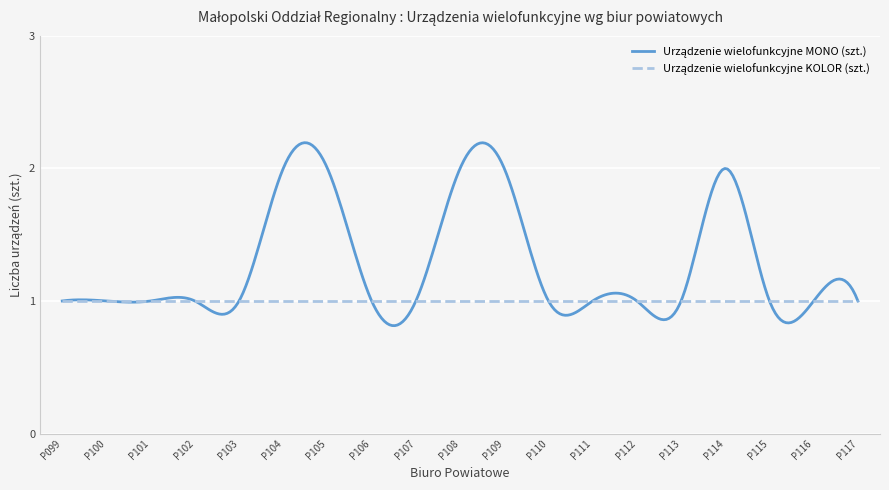

True or false: Urządzenie wielofunkcyjne KOLOR (szt.) and Urządzenie wielofunkcyjne MONO (szt.) intersect in this chart.

False